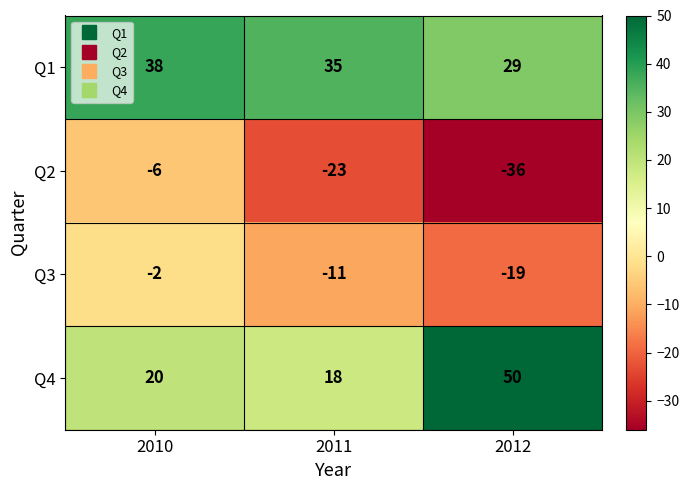

Where does the Q3 series first go above -11?

2010